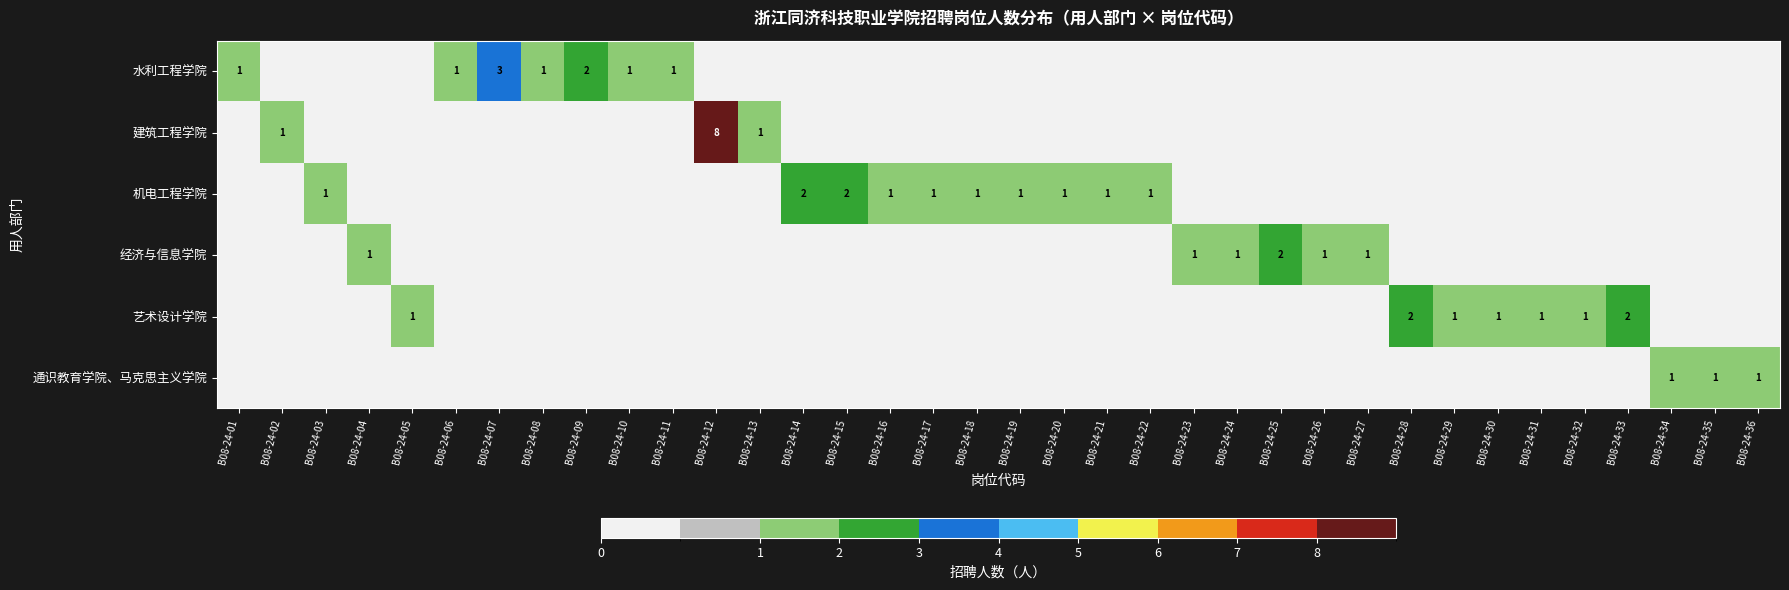

The 艺术设计学院 series shows 2 at B08-24-30. True or false?

False